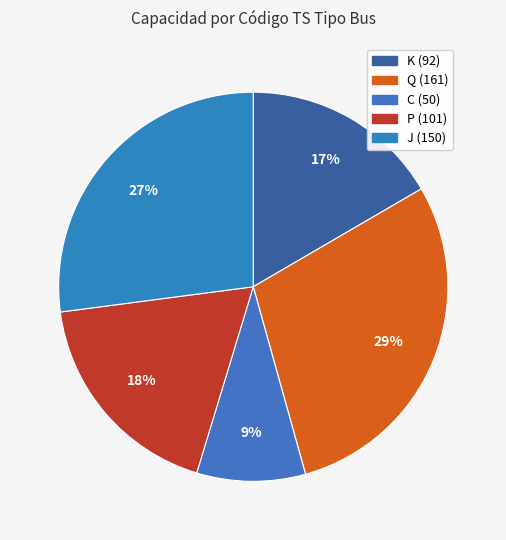

Which slice is the largest?

Q